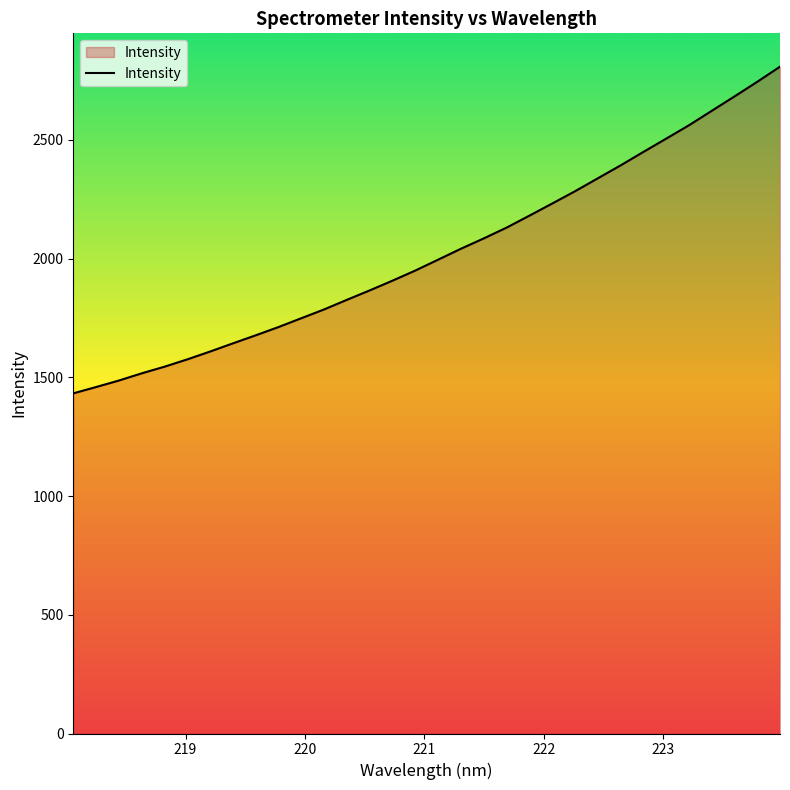

What is the greatest value displayed?

2808.4